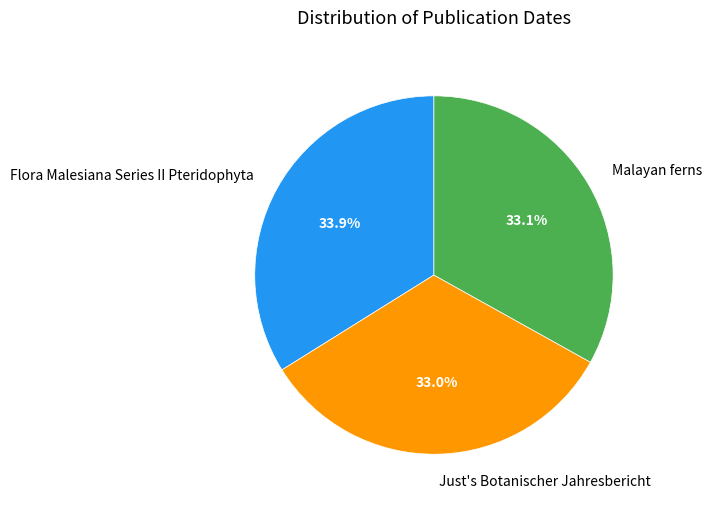

What is the largest slice in the pie chart?

Flora Malesiana Series II Pteridophyta